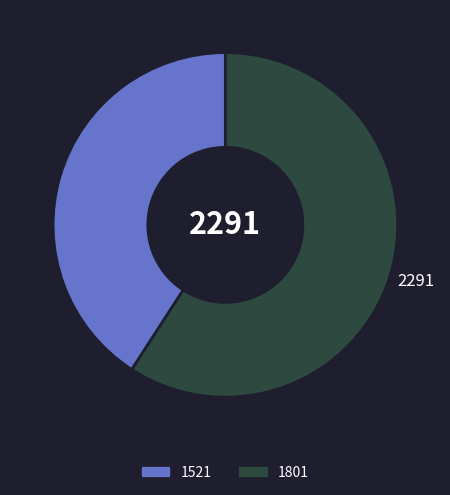

The 1521 slice represents 48% of the pie. True or false?

False